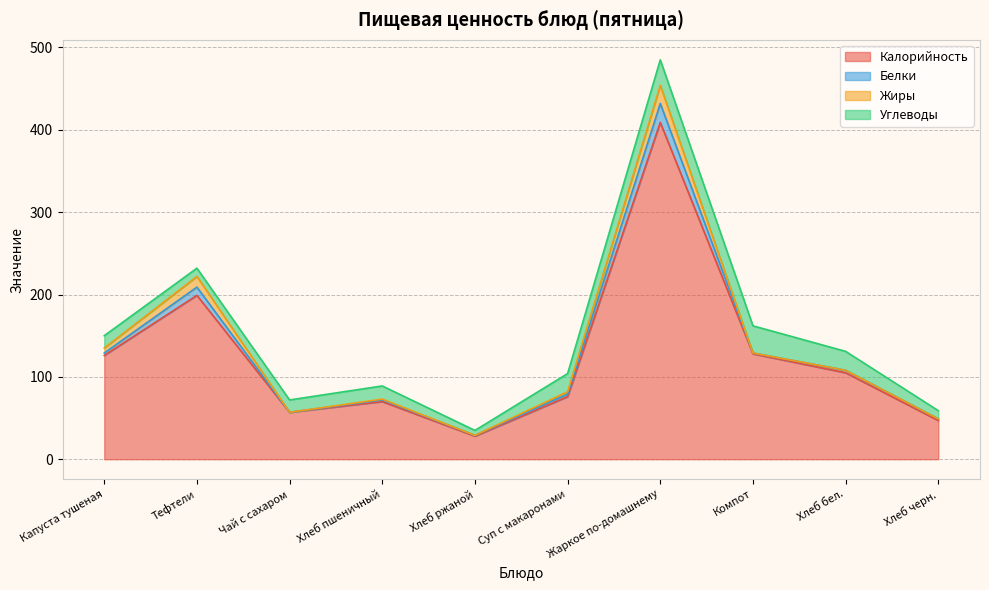

What is the sum of all Калорийность values?

1245